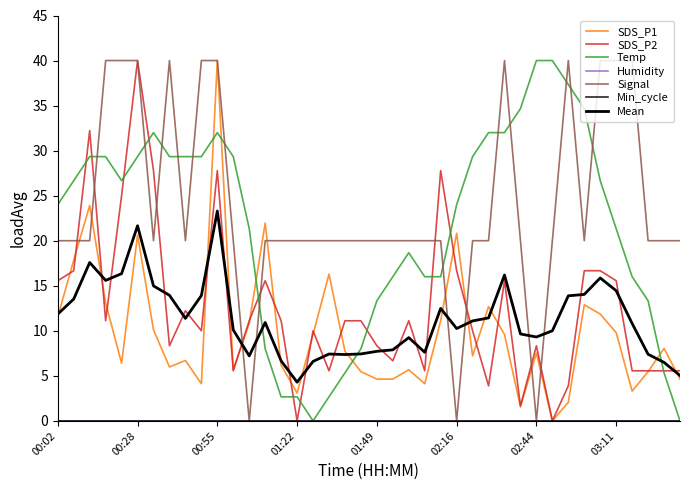

Is this an area chart (filled region under the line)?

No